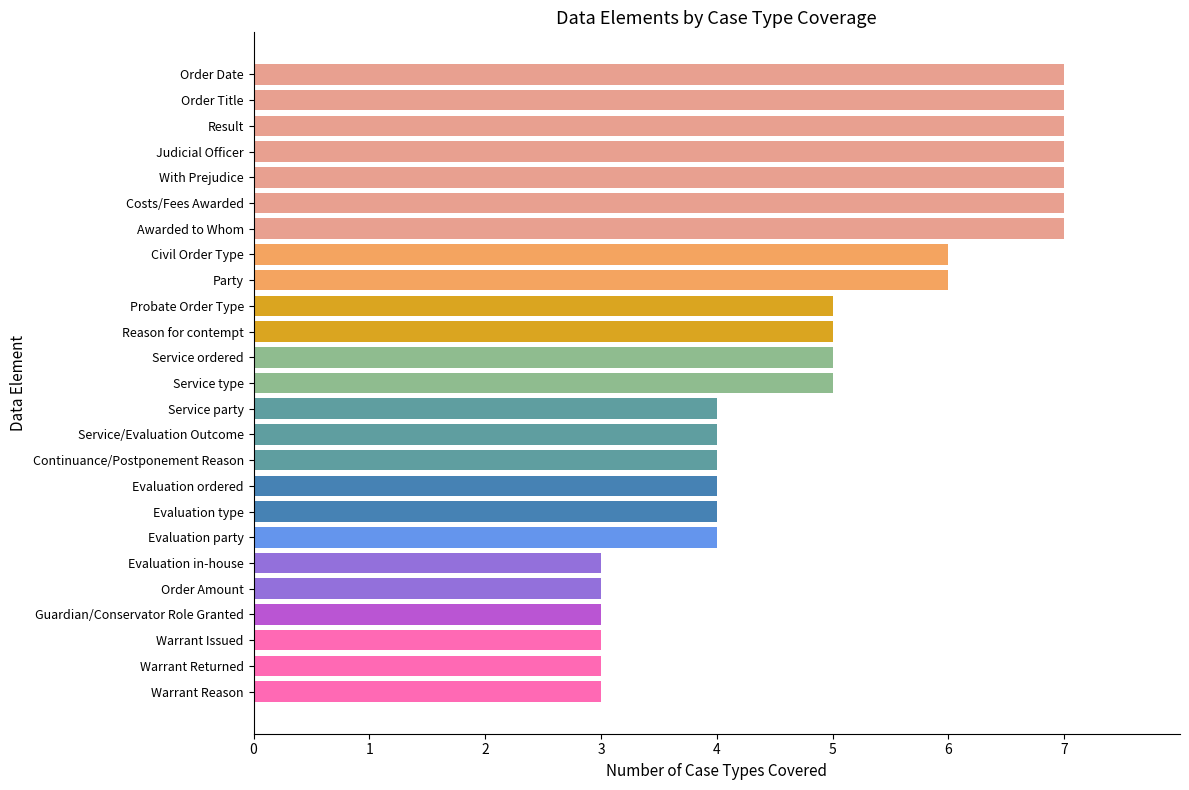

What is the average value?

5